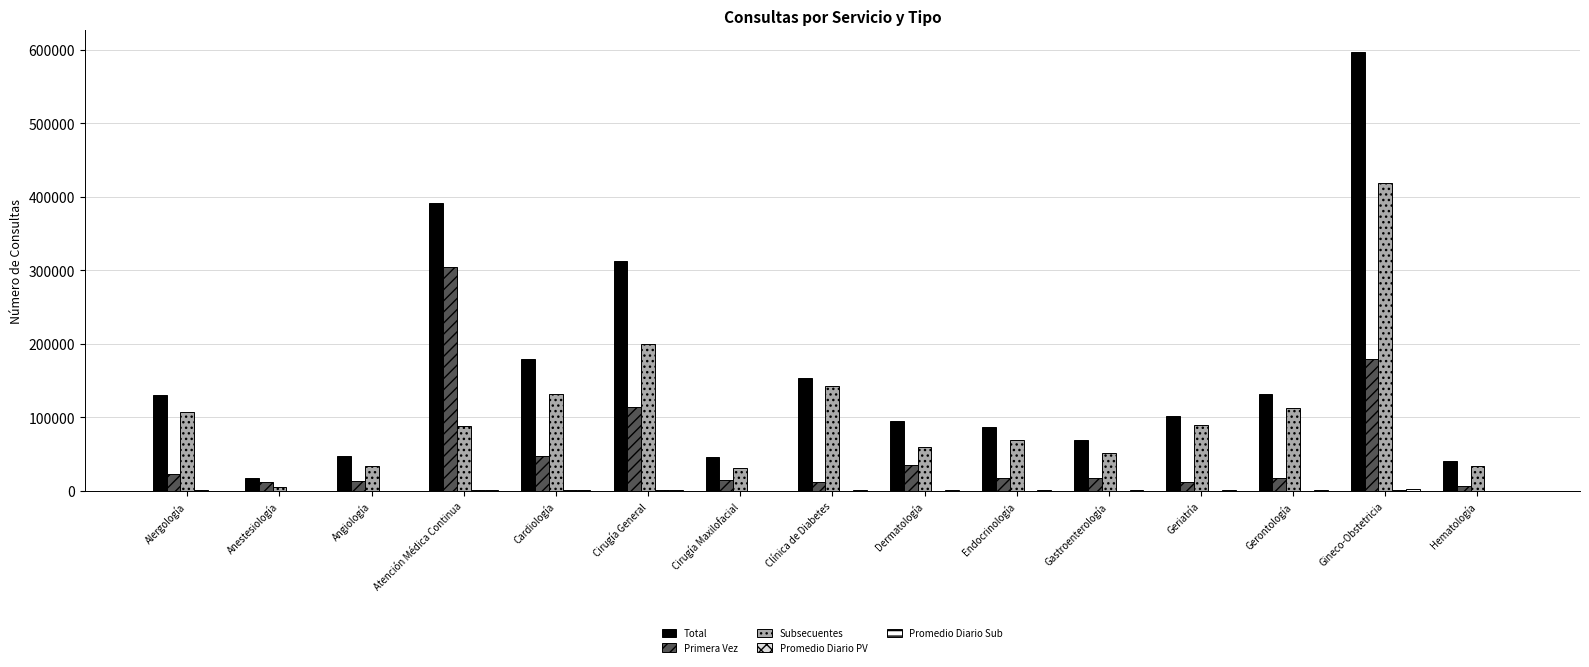

What is the difference between the Subsecuentes values at Cirugía Maxilofacial and Dermatología?

28512